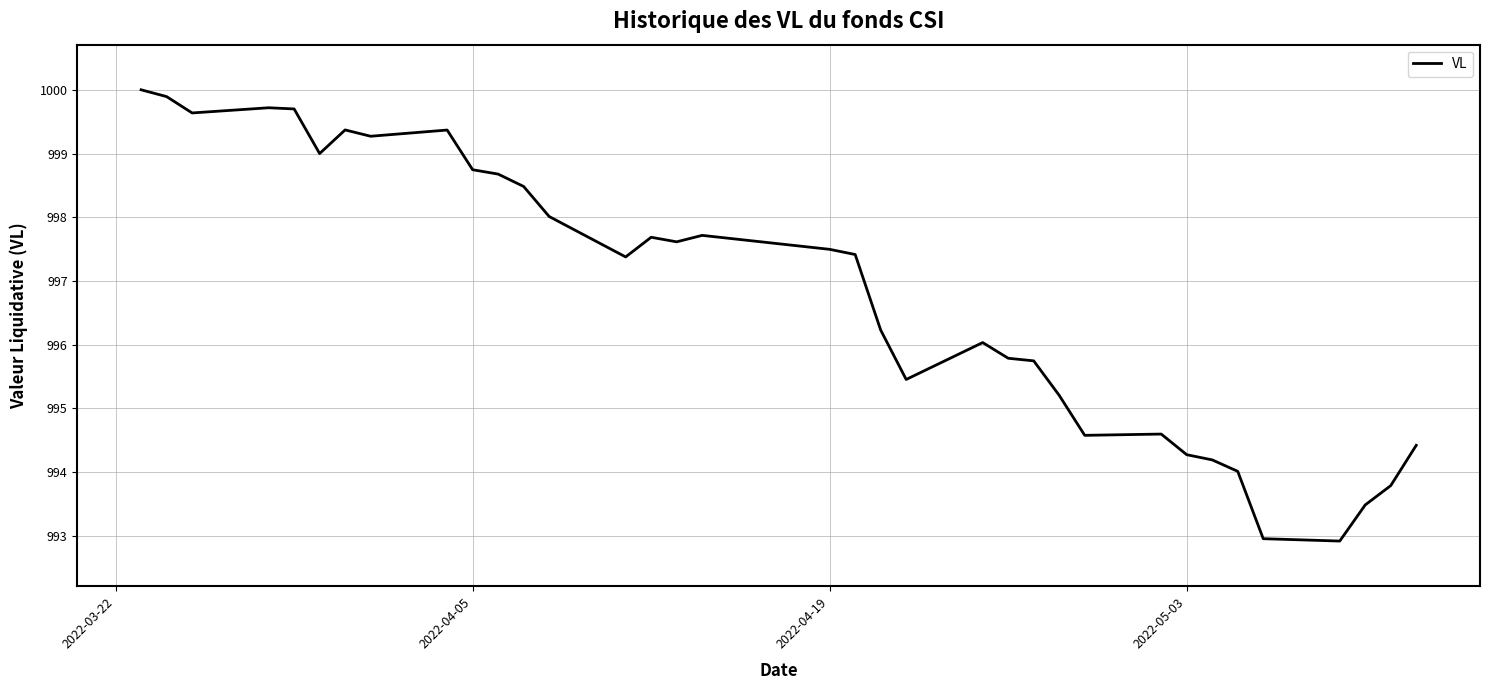

What is the difference between the maximum and minimum values?

7.1